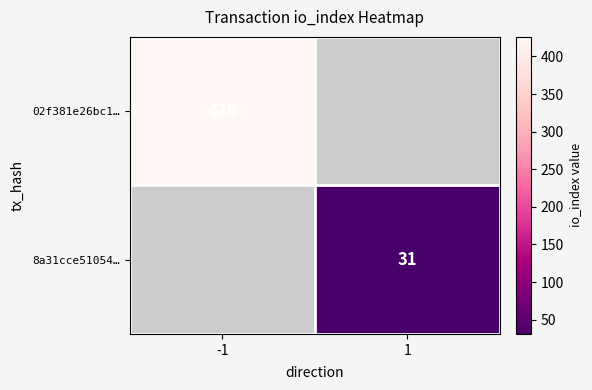

True or false: 02f381e26bc1… has a value of 426 at -1.

True